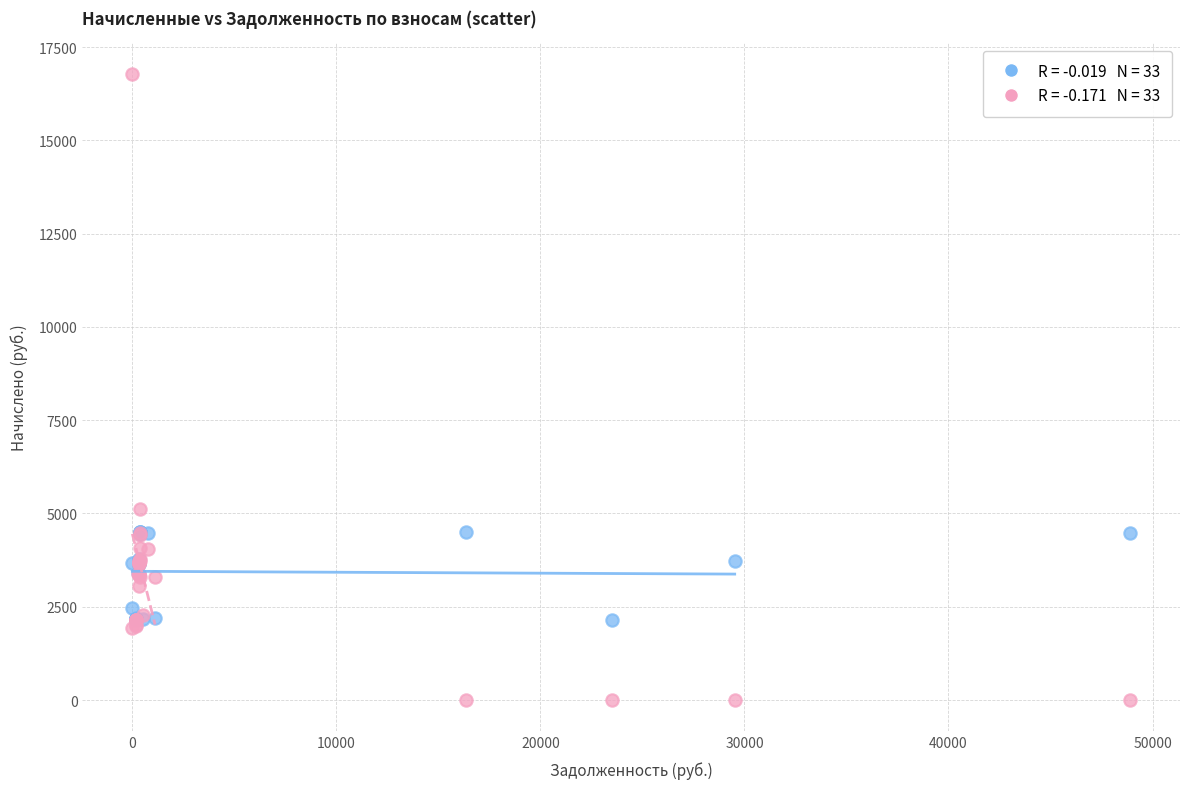

Across all series, what Y value is closest to 8386?

5118.1